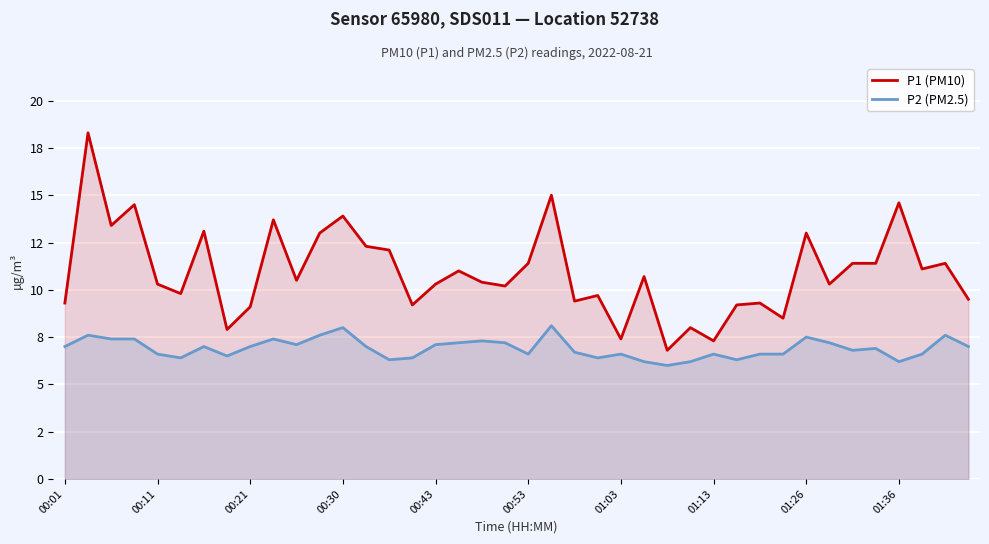

How many data points in P2 (PM2.5) are less than 7?

20